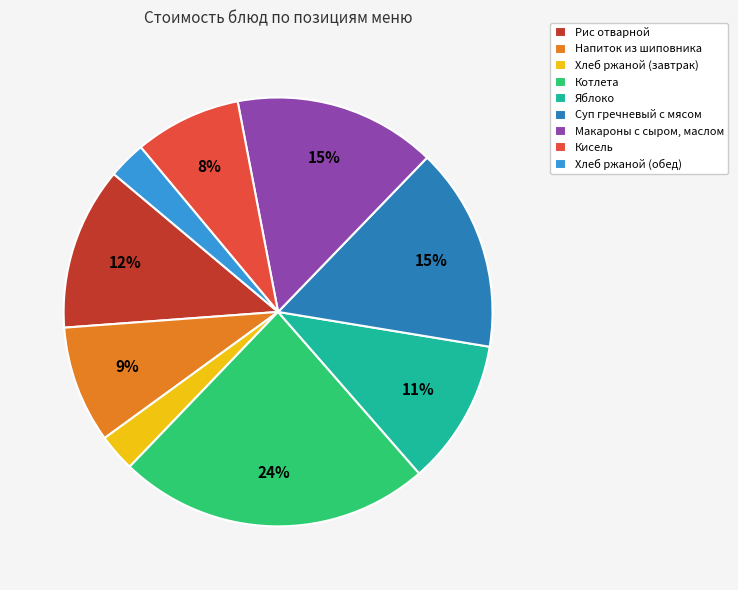

Combined, do Котлета and Хлеб ржаной (завтрак) account for over 50%?

No